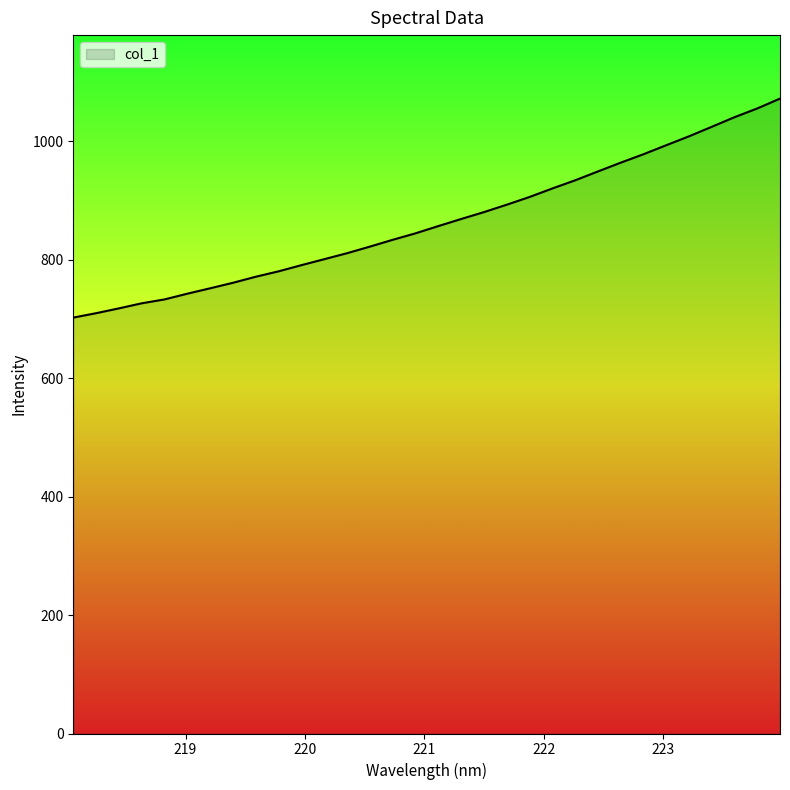

What is the smallest value displayed?

702.5